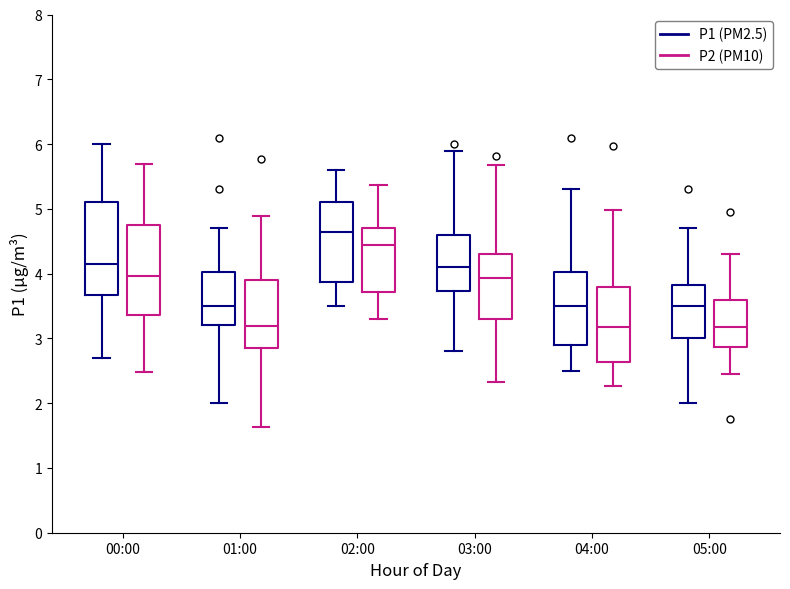

Reading left to right, read every box against the y-axis: the position of its median line, the range the box covers, and the ends of its whiskers. The values are not printed on the chart, so give them approximately, as read against the axis.

00:00 (P1 (PM2.5)): median 4.2, box 3.7 to 5.1, whiskers 2.7 to 6.0
00:00 (P2 (PM10)): median 4.0, box 3.4 to 4.8, whiskers 2.5 to 5.7
01:00 (P1 (PM2.5)): median 3.5, box 3.2 to 4.0, whiskers 2.0 to 4.7
01:00 (P2 (PM10)): median 3.2, box 2.8 to 3.9, whiskers 1.6 to 4.9
02:00 (P1 (PM2.5)): median 4.7, box 3.9 to 5.1, whiskers 3.5 to 5.6
02:00 (P2 (PM10)): median 4.4, box 3.7 to 4.7, whiskers 3.3 to 5.4
03:00 (P1 (PM2.5)): median 4.1, box 3.7 to 4.6, whiskers 2.8 to 5.9
03:00 (P2 (PM10)): median 3.9, box 3.3 to 4.3, whiskers 2.3 to 5.7
04:00 (P1 (PM2.5)): median 3.5, box 2.9 to 4.0, whiskers 2.5 to 5.3
04:00 (P2 (PM10)): median 3.2, box 2.6 to 3.8, whiskers 2.3 to 5.0
05:00 (P1 (PM2.5)): median 3.5, box 3.0 to 3.8, whiskers 2.0 to 4.7
05:00 (P2 (PM10)): median 3.2, box 2.9 to 3.6, whiskers 2.5 to 4.3